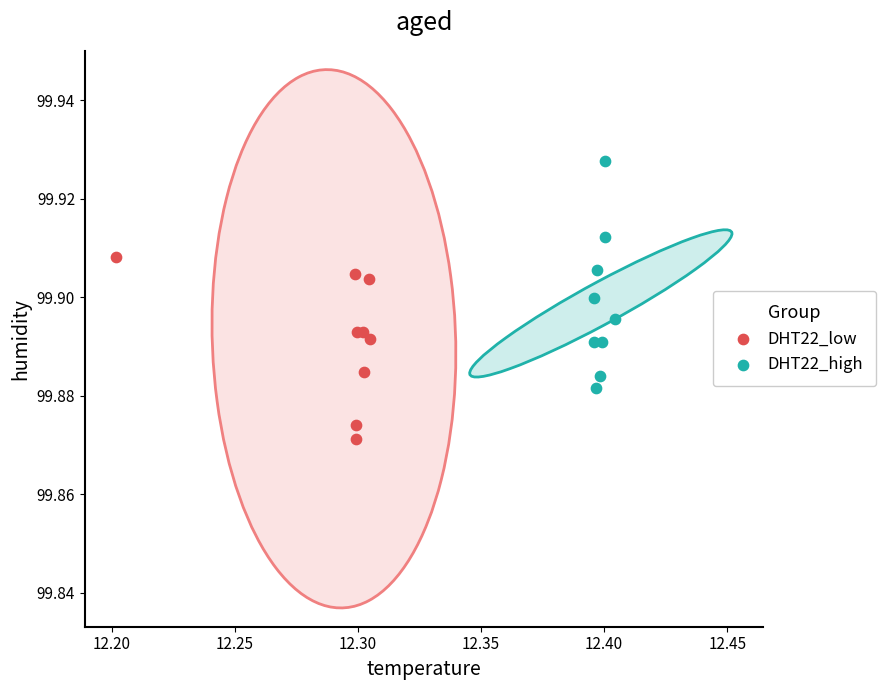

Which series contains the highest Y value?

DHT22_high